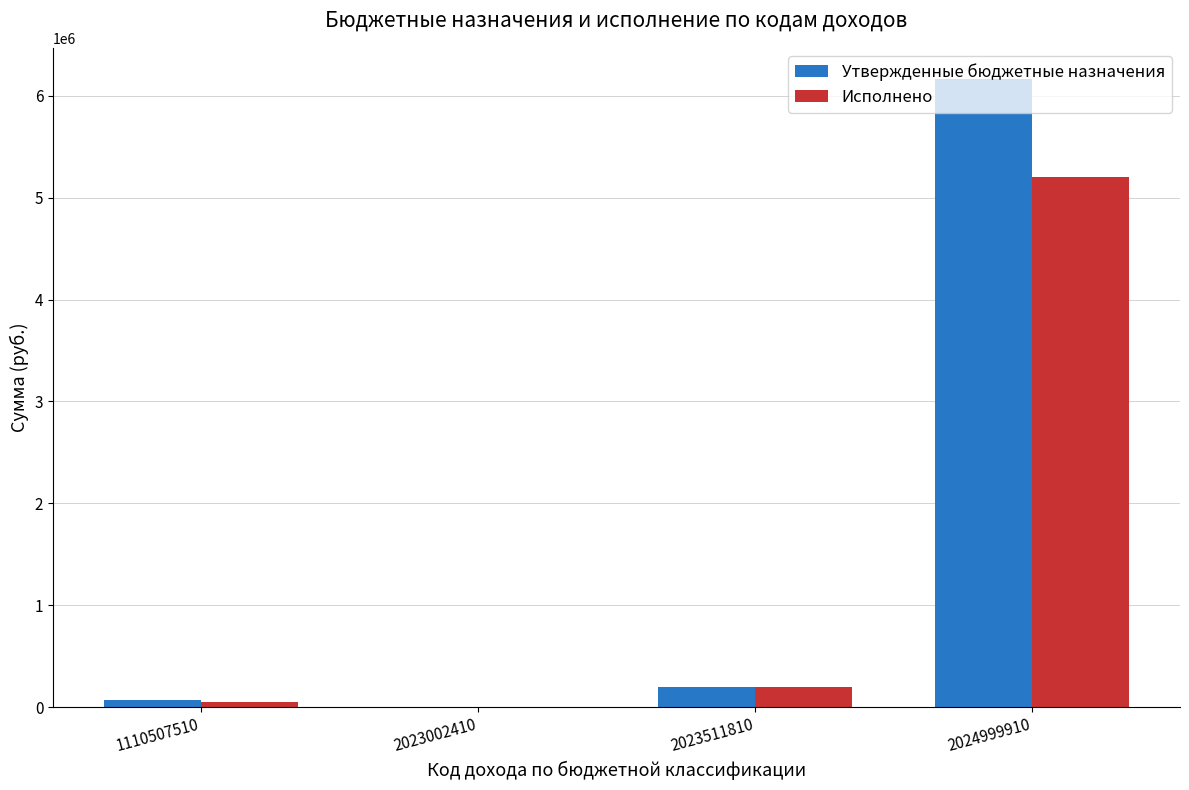

Where is Исполнено nearest to the value 2603650?

2023511810